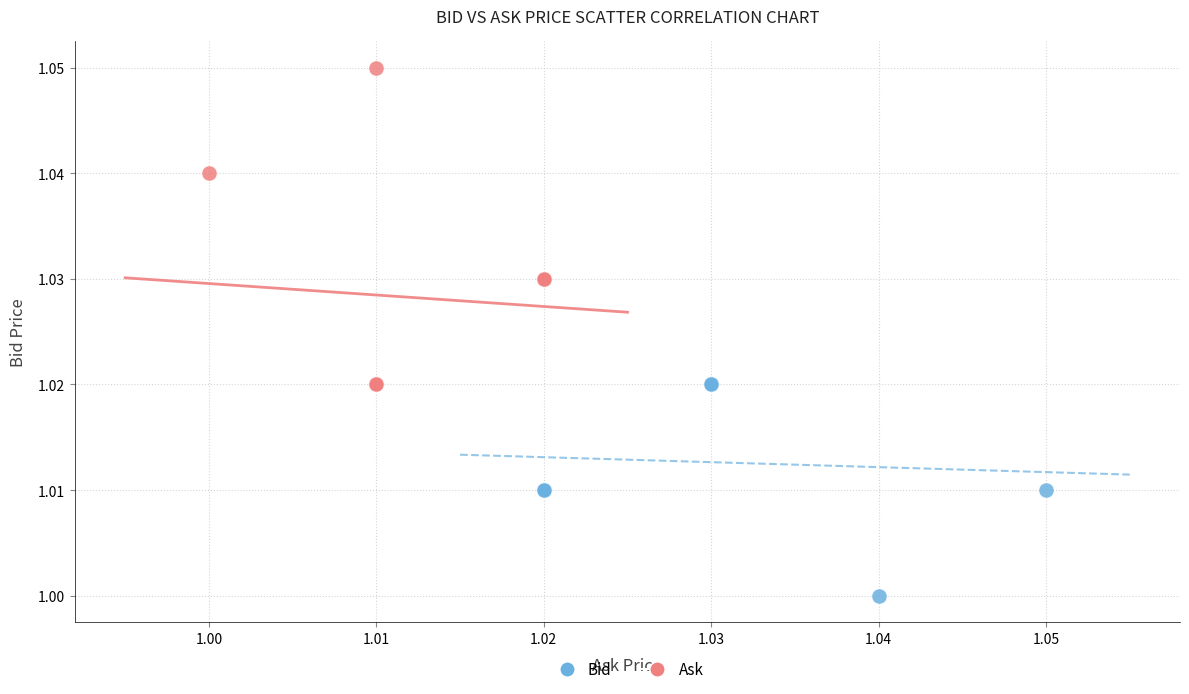

Which series has the largest Y range (max minus min)?

Ask